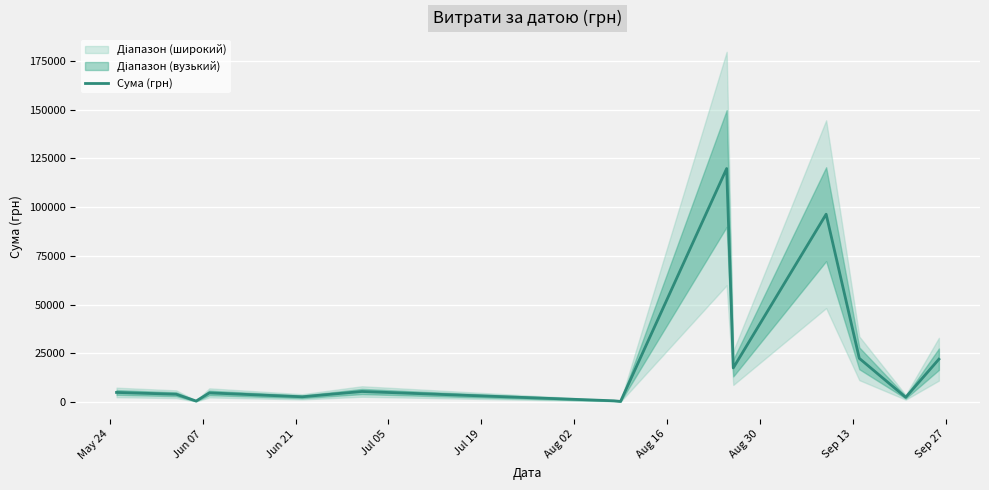

Reading left to right, extract all data points from this chart.

4896.3	3973.0	492.0	4670.0	2665.0	5380.0	609.0	288.8	119800.0	17481.9	96364.9	22400.7	2404.0	21952.0